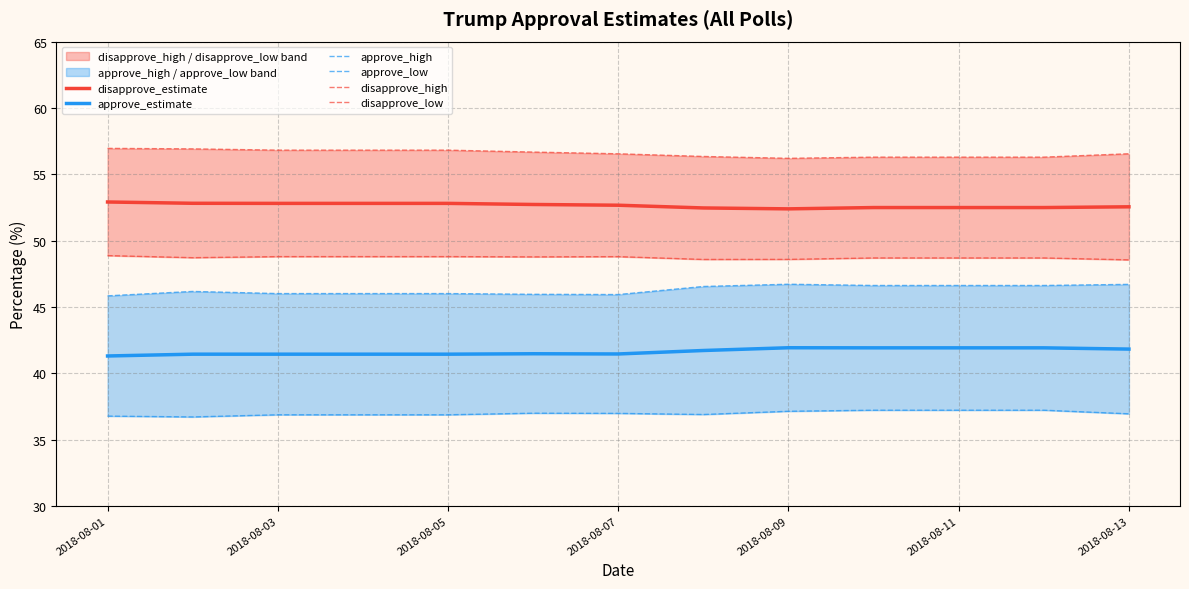

Does the chart display data point markers on the line(s)?

No